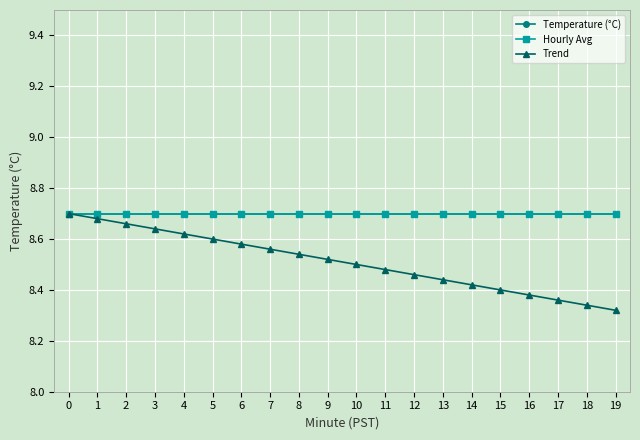

Is the value of Temperature (°C) at 4 greater than the value of Trend at 15?

Yes